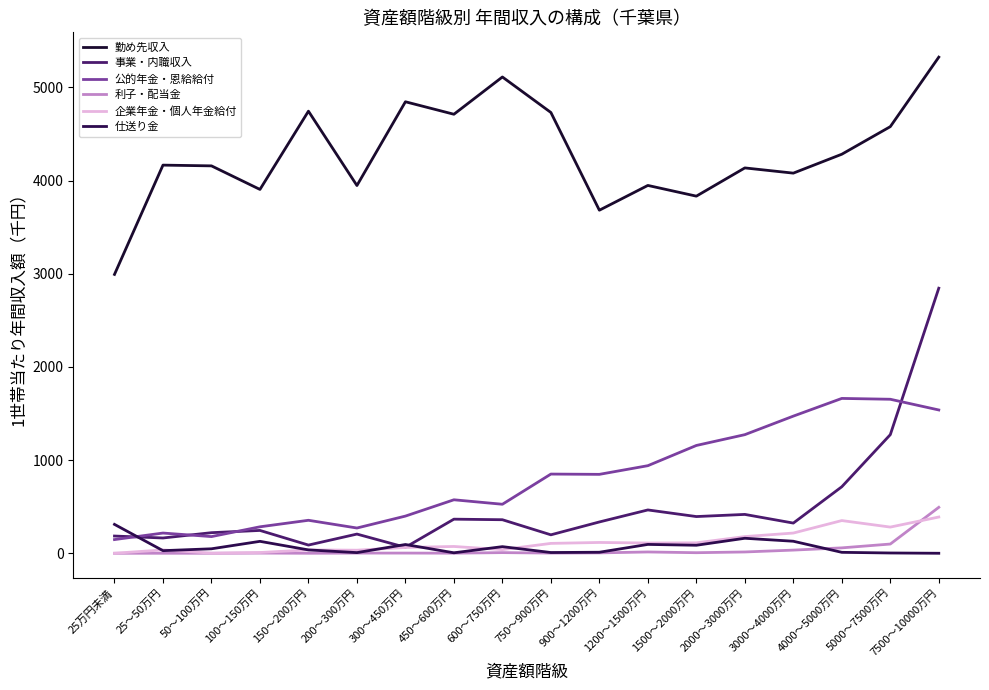

In 仕送り金, how many points are lower than both neighbors (excluding endpoints)?

5